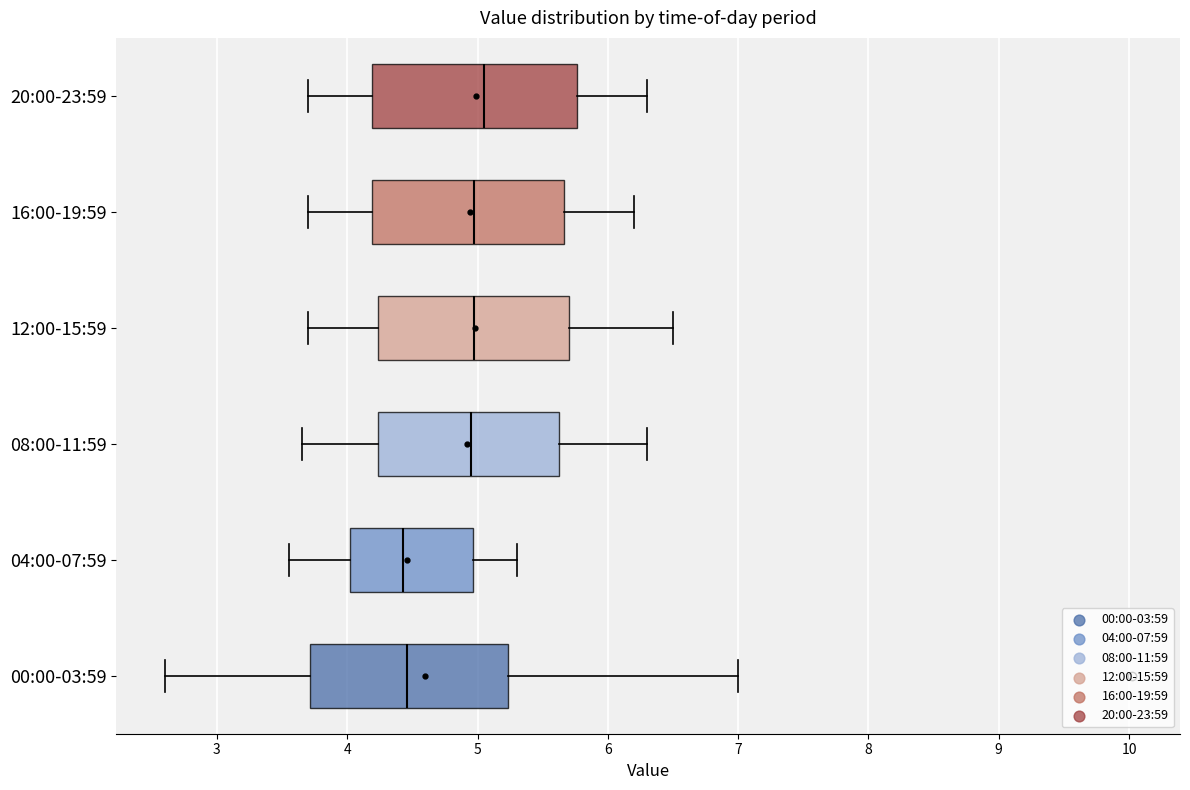

Reading bottom to top, transcribe this box plot: for each box, give where its median line is, the range the box spans, and where its two whiskers end, as read against the x-axis. The values are not printed on the chart, so give them approximately, as read against the axis.

00:00-03:59: median 4.5, box 3.7 to 5.2, whiskers 2.6 to 7.0
04:00-07:59: median 4.4, box 4.0 to 5.0, whiskers 3.6 to 5.3
08:00-11:59: median 5.0, box 4.2 to 5.6, whiskers 3.7 to 6.3
12:00-15:59: median 5.0, box 4.2 to 5.7, whiskers 3.7 to 6.5
16:00-19:59: median 5.0, box 4.2 to 5.7, whiskers 3.7 to 6.2
20:00-23:59: median 5.1, box 4.2 to 5.8, whiskers 3.7 to 6.3